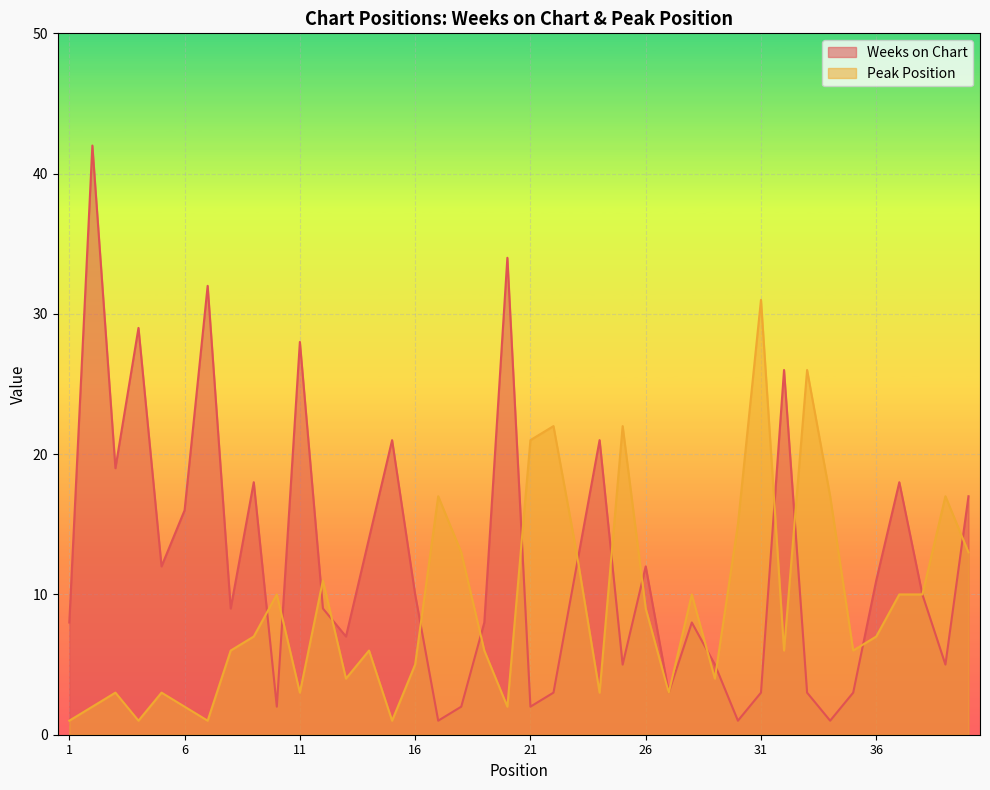

Reading left to right, what are all the values shown in this chart?

Weeks on Chart: 1=8	2=42	3=19	4=29	5=12	6=16	7=32	8=9	9=18	10=2	11=28	12=9	13=7	14=14	15=21	16=10	17=1	18=2	19=8	20=34	21=2	22=3	23=12	24=21	25=5	26=12	27=3	28=8	29=5	30=1	31=3	32=26	33=3	34=1	35=3	36=11	37=18	38=10	39=5	40=17
Peak Position: 1=1	2=2	3=3	4=1	5=3	6=2	7=1	8=6	9=7	10=10	11=3	12=11	13=4	14=6	15=1	16=5	17=17	18=13	19=6	20=2	21=21	22=22	23=13	24=3	25=22	26=9	27=3	28=10	29=4	30=15	31=31	32=6	33=26	34=17	35=6	36=7	37=10	38=10	39=17	40=13